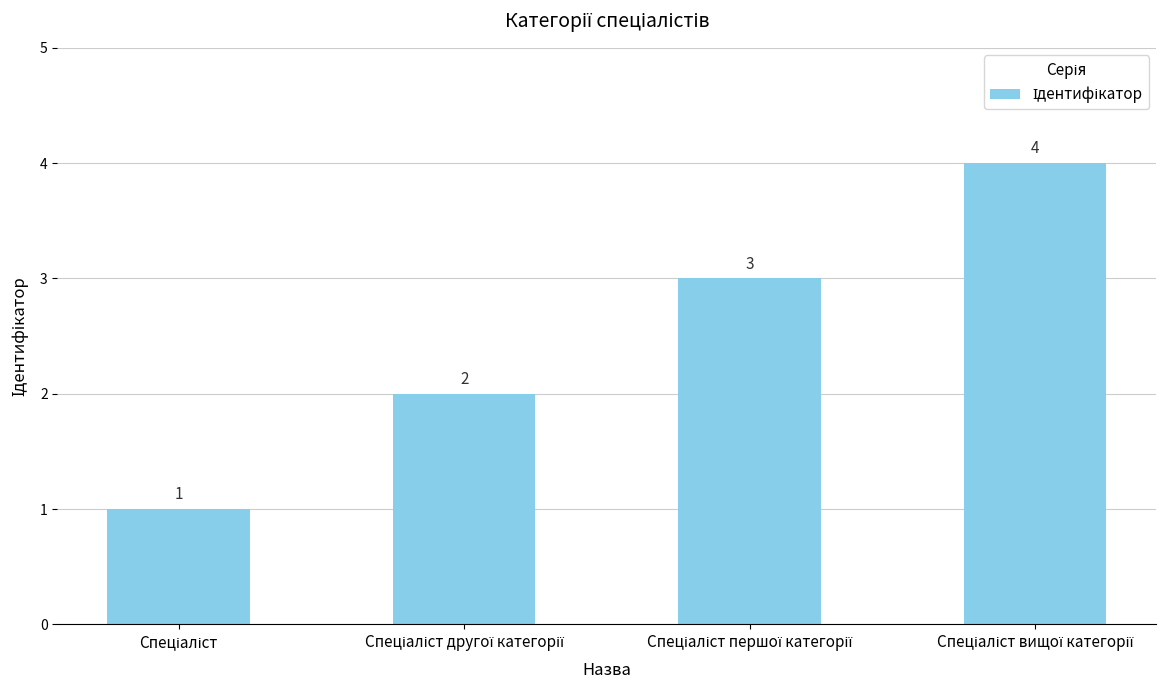

What is the value of the 4th bar from the left?

4